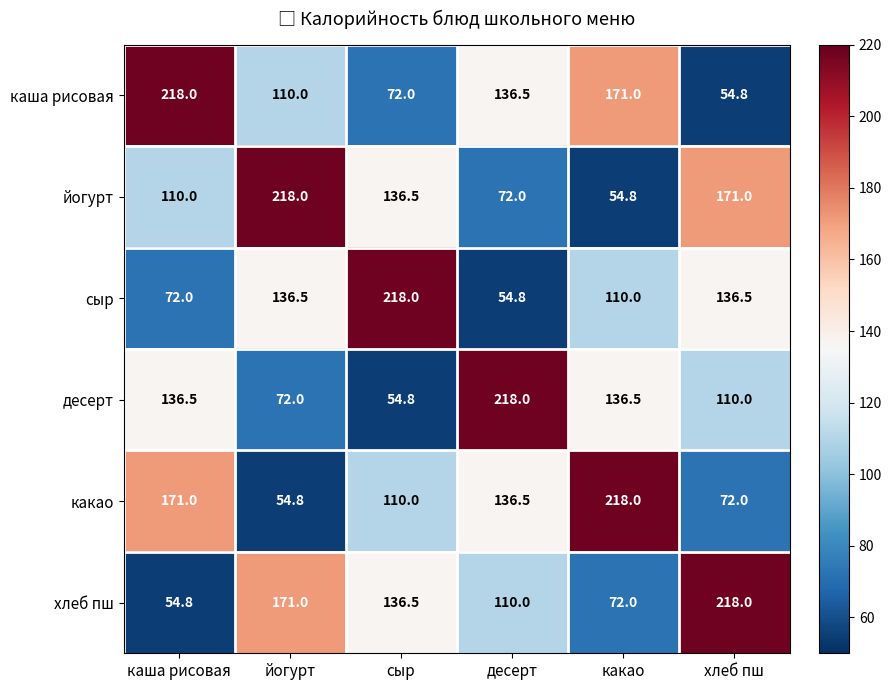

Is it true that хлеб пш equals 234.7 at йогурт?

False